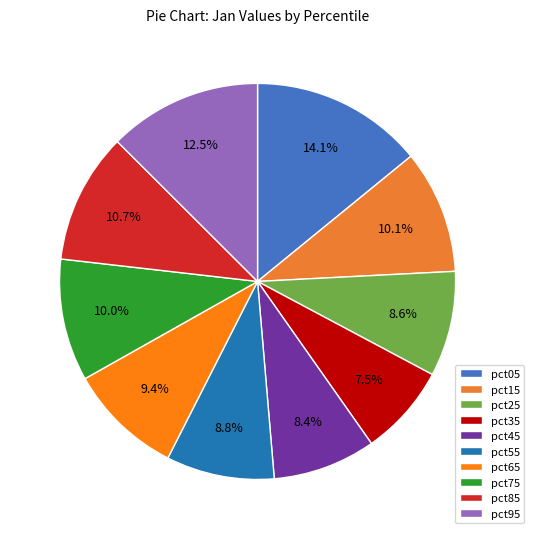

Which category has the biggest portion of the pie?

pct05